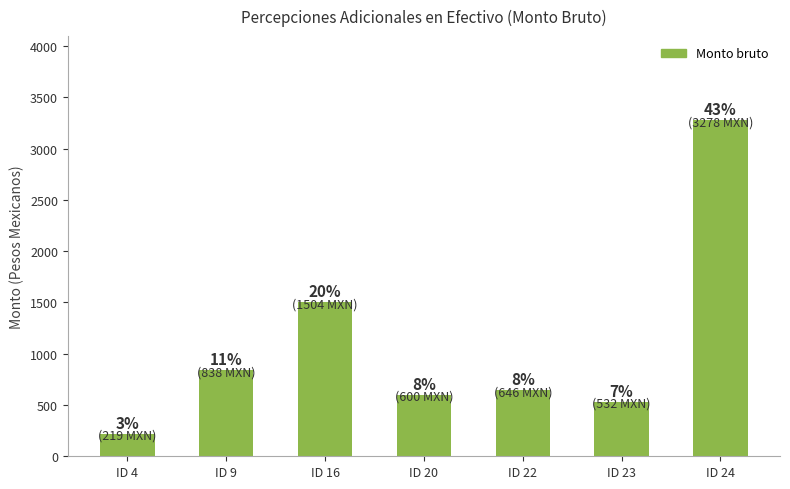

Approximately how many times larger is the value at ID 9 compared to ID 4?

3.8